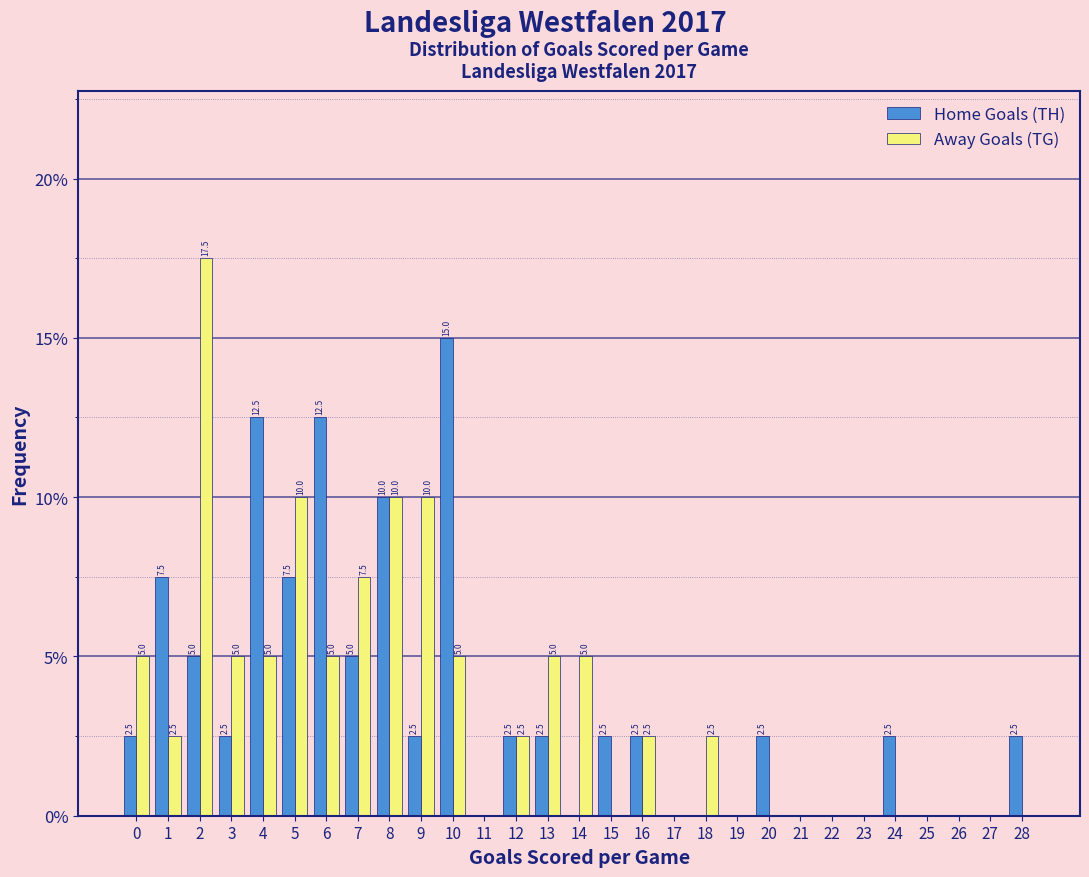

Reading left to right, what are all the values shown in this chart?

Home Goals (TH): 0=2.5	1=7.5	2=5.0	3=2.5	4=12.5	5=7.5	6=12.5	7=5.0	8=10.0	9=2.5	10=15.0	11=0.0	12=2.5	13=2.5	14=0.0	15=2.5	16=2.5	17=0.0	18=0.0	19=0.0	20=2.5	21=0.0	22=0.0	23=0.0	24=2.5	25=0.0	26=0.0	27=0.0	28=2.5
Away Goals (TG): 0=5.0	1=2.5	2=17.5	3=5.0	4=5.0	5=10.0	6=5.0	7=7.5	8=10.0	9=10.0	10=5.0	11=0.0	12=2.5	13=5.0	14=5.0	15=0.0	16=2.5	17=0.0	18=2.5	19=0.0	20=0.0	21=0.0	22=0.0	23=0.0	24=0.0	25=0.0	26=0.0	27=0.0	28=0.0